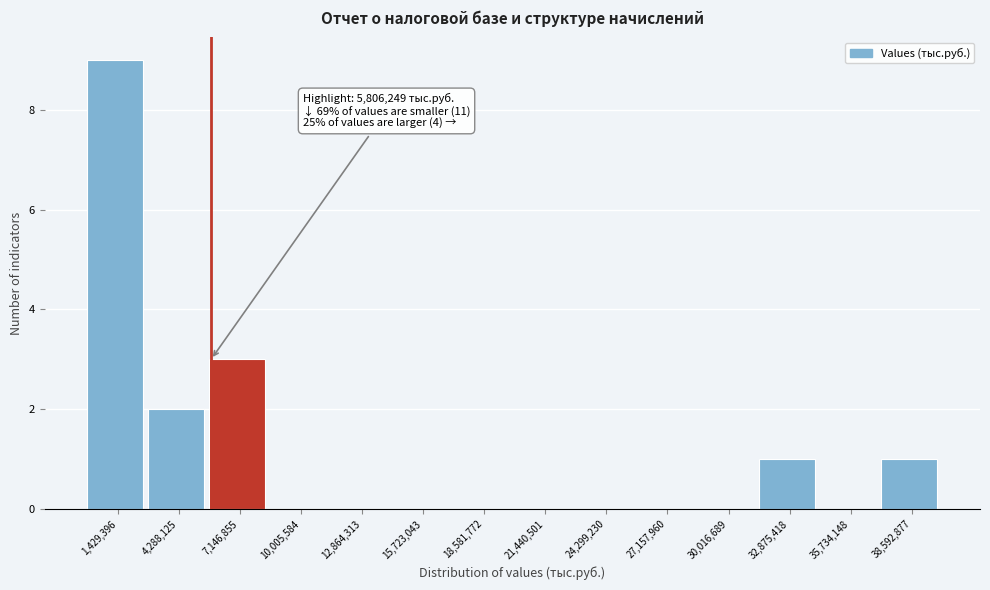

Which range on the x-axis has the tallest bar?

0 to 3000000